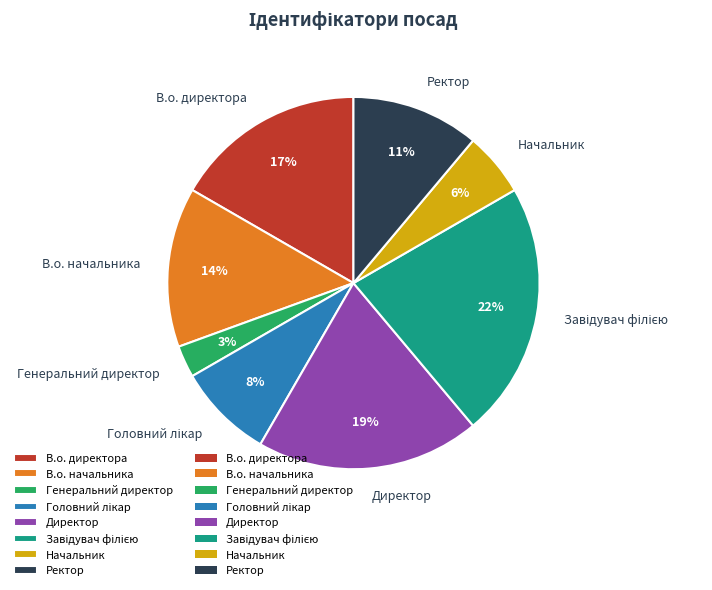

The Генеральний директор slice represents 17% of the pie. True or false?

False